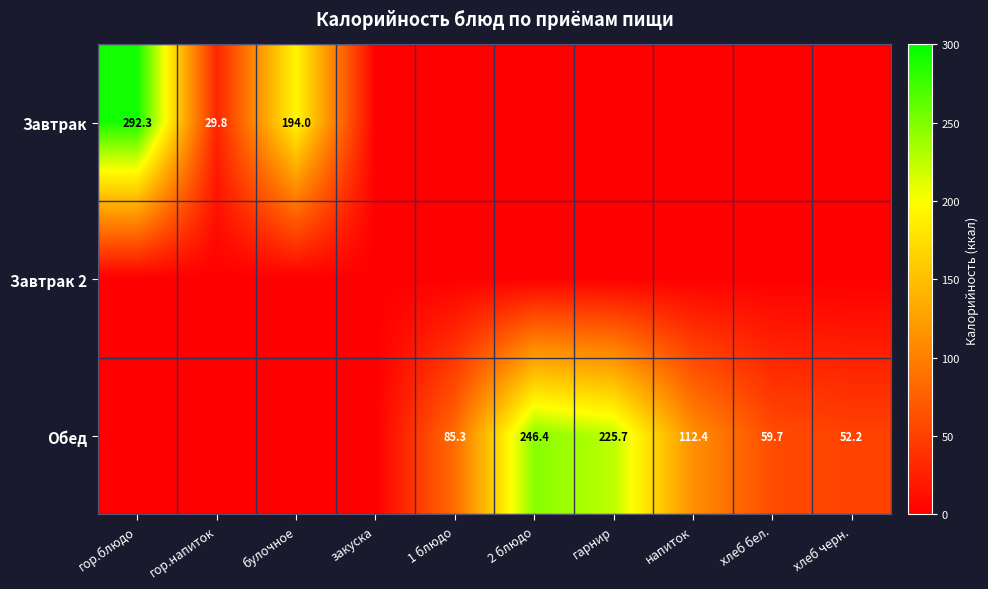

What is the average value of the Обед series?

78.2